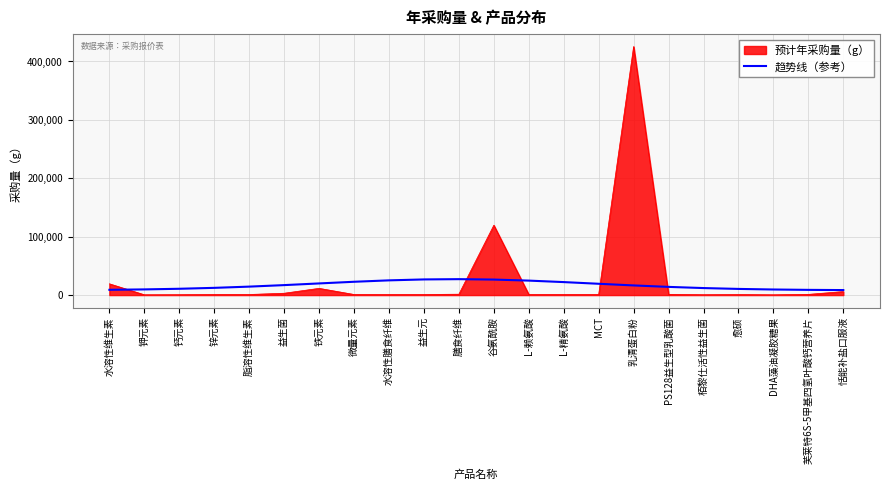

List the series in order of their peak value, lowest first.

趋势线（参考）, 预计年采购量（g）